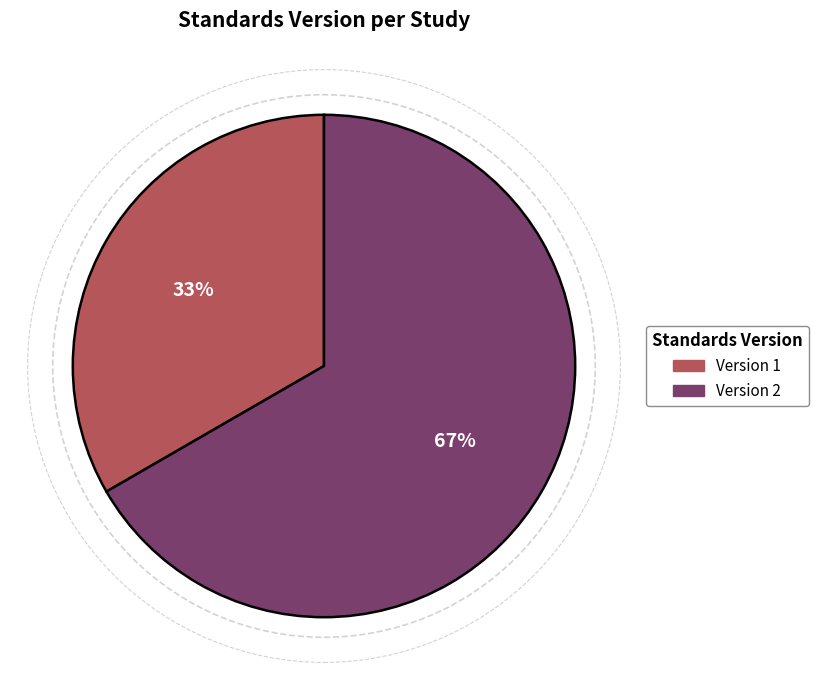

To the nearest percent, what is the average slice percentage?

50%